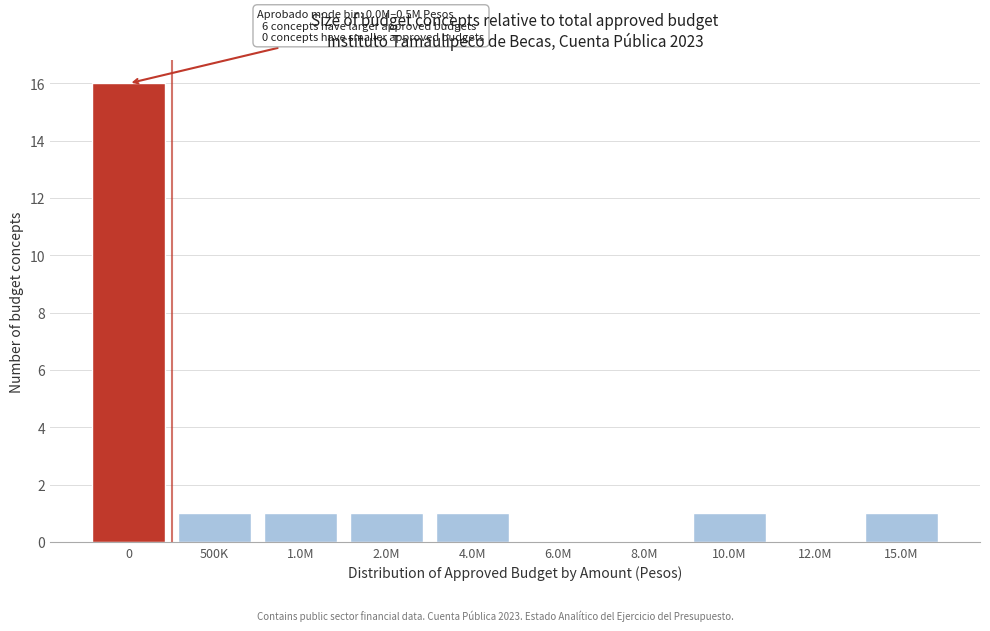

Reading right to left, list all the values displayed in this chart.

15.0M=1	12.0M=0	10.0M=1	8.0M=0	6.0M=0	4.0M=1	2.0M=1	1.0M=1	500K=1	0=16